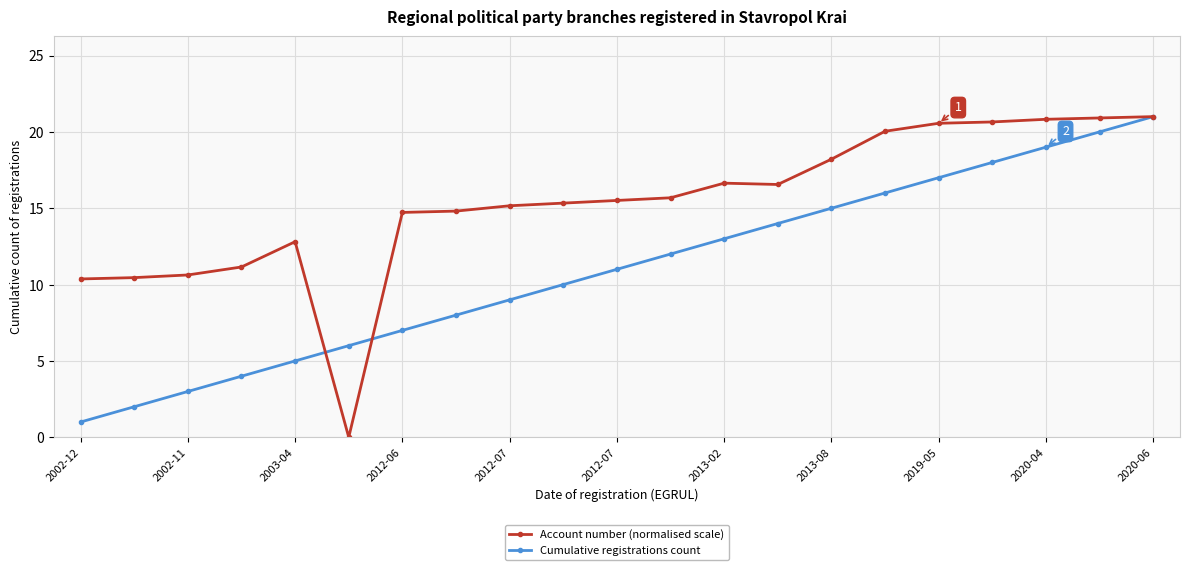

What is the maximum value for Account number (normalised scale)?

21.0